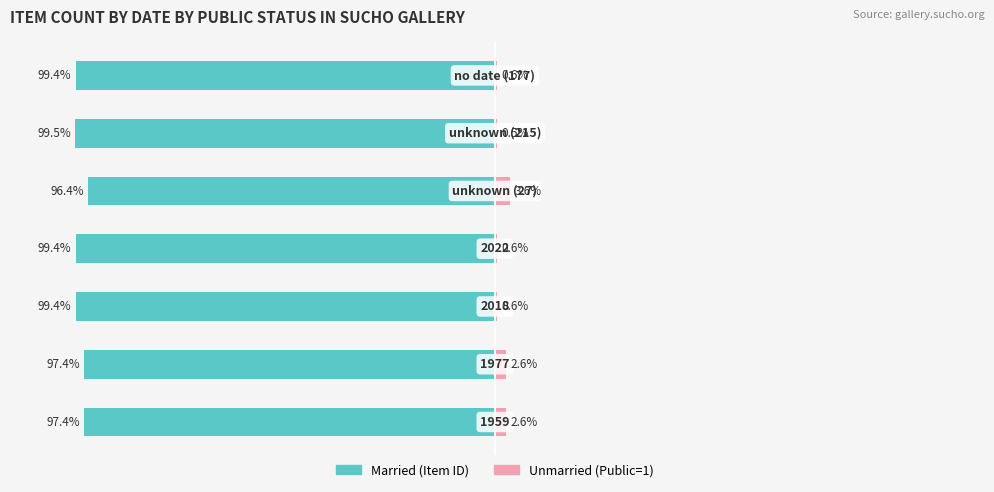

The Married series shows -27.0 at 1. True or false?

False